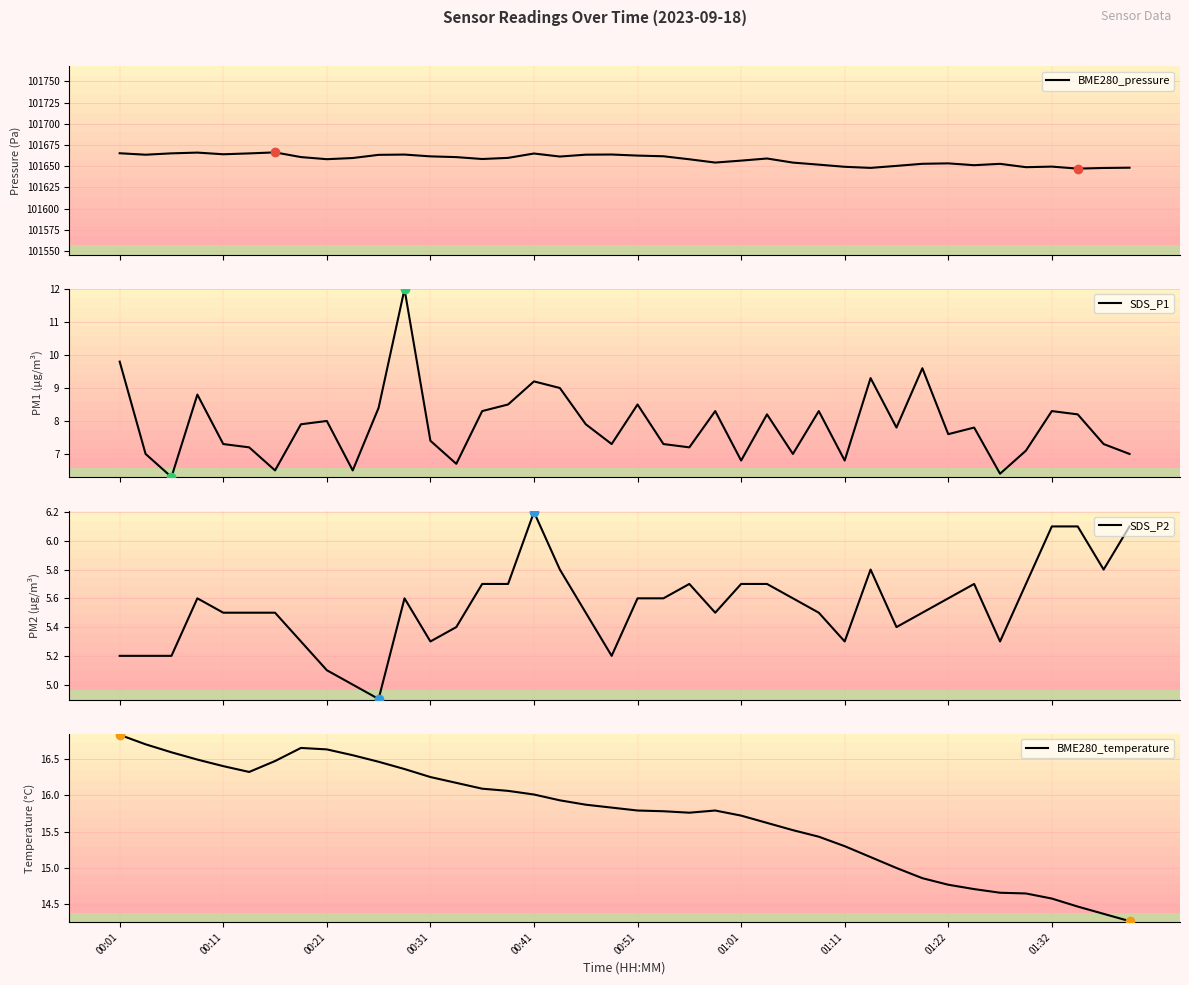

At which label does BME280_temperature reach its peak?

00:01